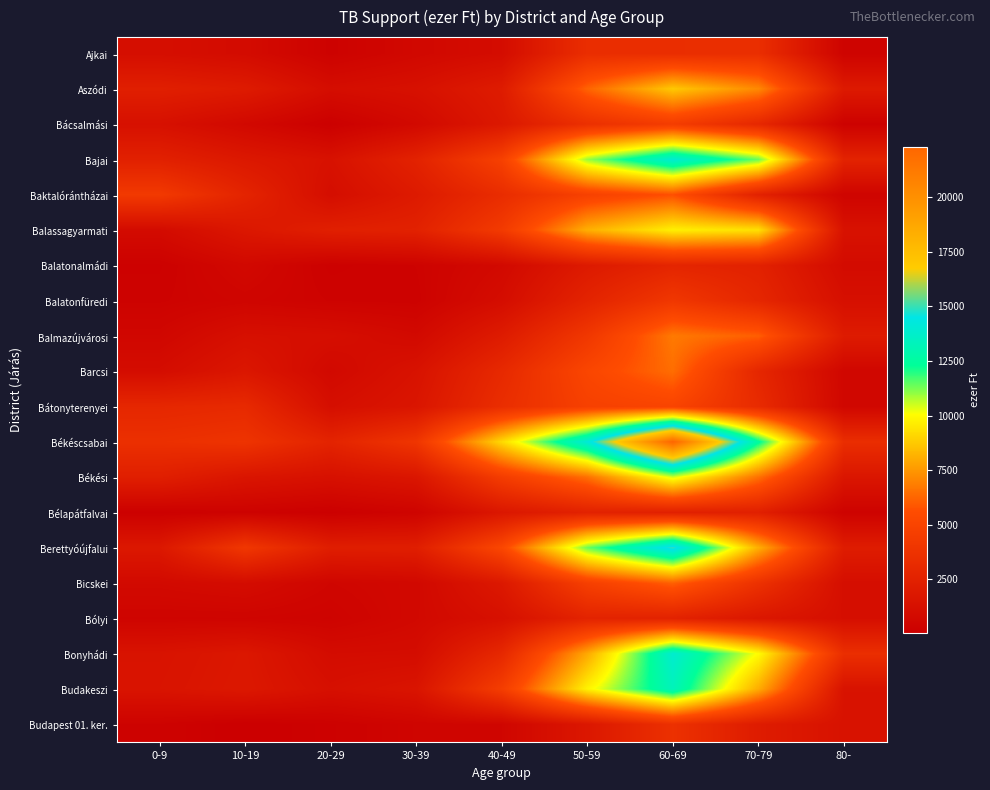

At 70-79, list the series in order from smallest to largest.

Bólyi, Budapest 01. ker., Bélapátfalvai, Balatonalmádi, Baktalórántházai, Balatonfüredi, Barcsi, Bácsalmási, Bátonyterenyei, Ajkai, Bicskei, Balmazújvárosi, Békési, Aszódi, Budakeszi, Berettyóújfalui, Balassagyarmati, Bonyhádi, Bajai, Békéscsabai